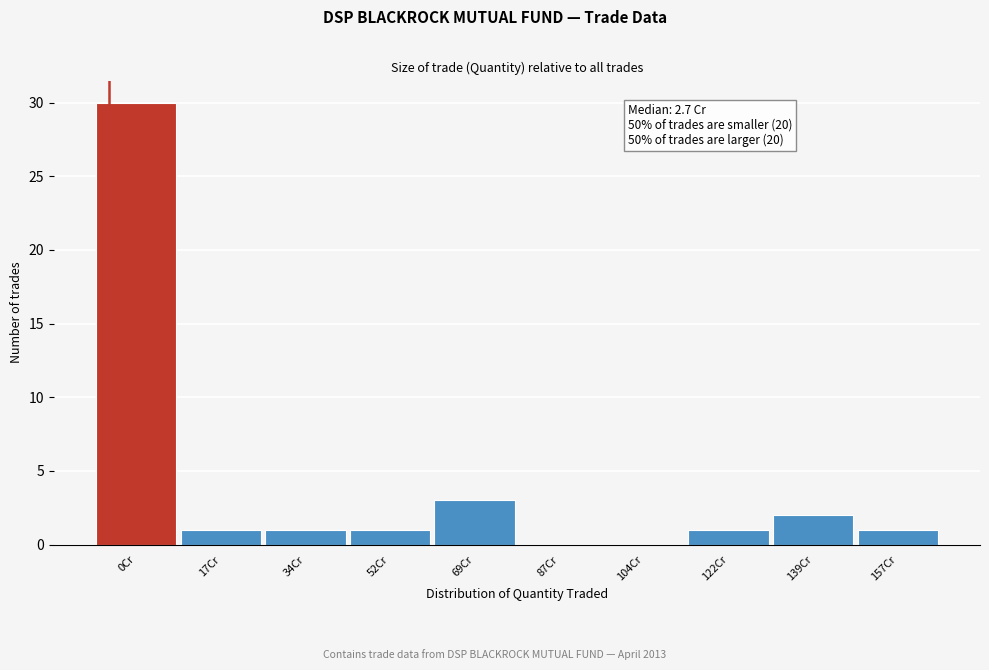

Reading left to right, transcribe all the data shown in this chart.

0Cr=30	17Cr=1	34Cr=1	52Cr=1	69Cr=3	87Cr=0	104Cr=0	122Cr=1	139Cr=2	157Cr=1